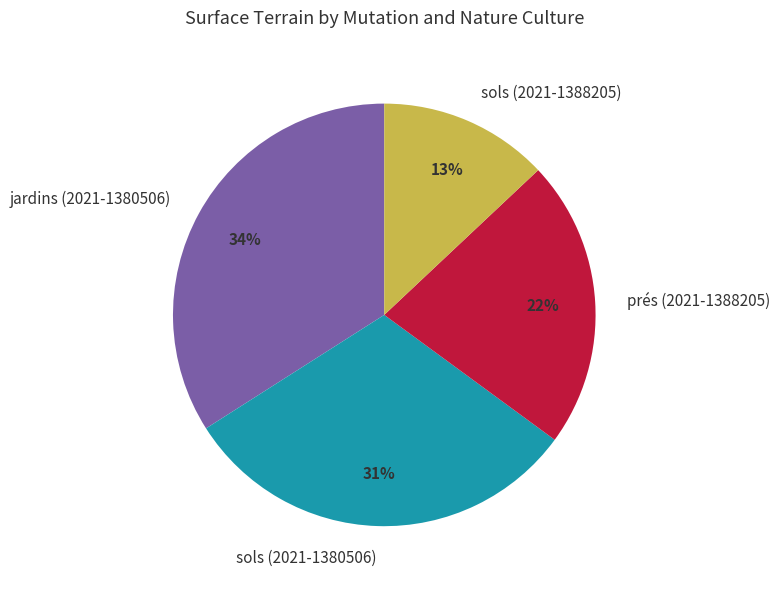

How many slices are in this pie chart?

4